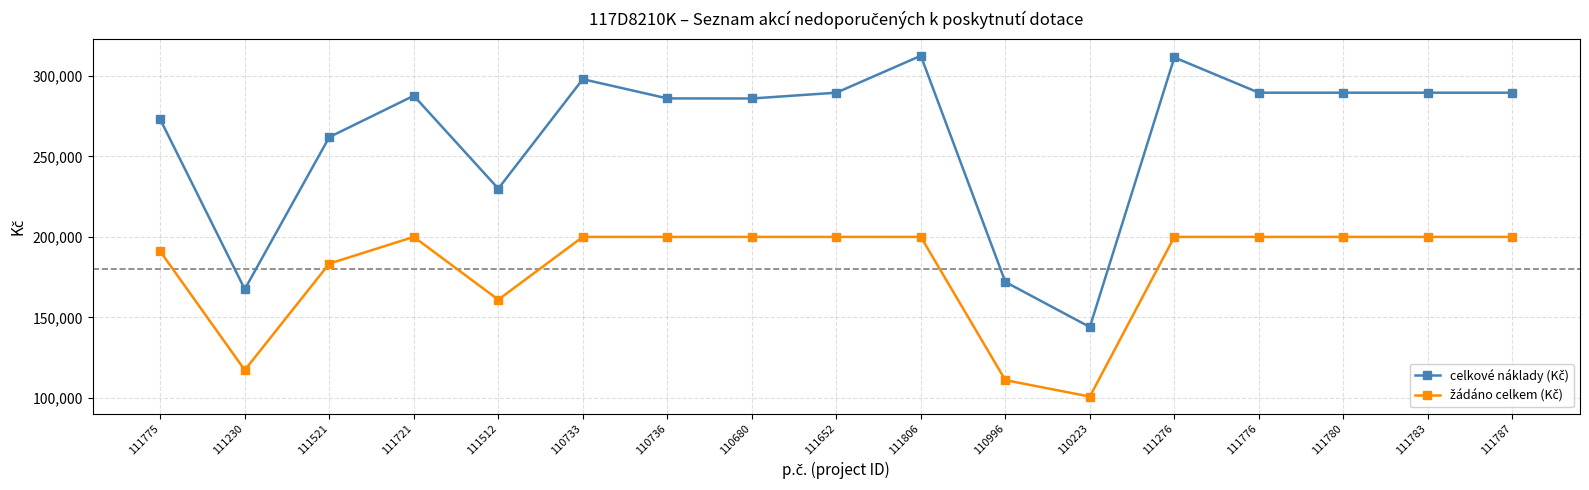

What is the label of the 1st point from the right?

111787